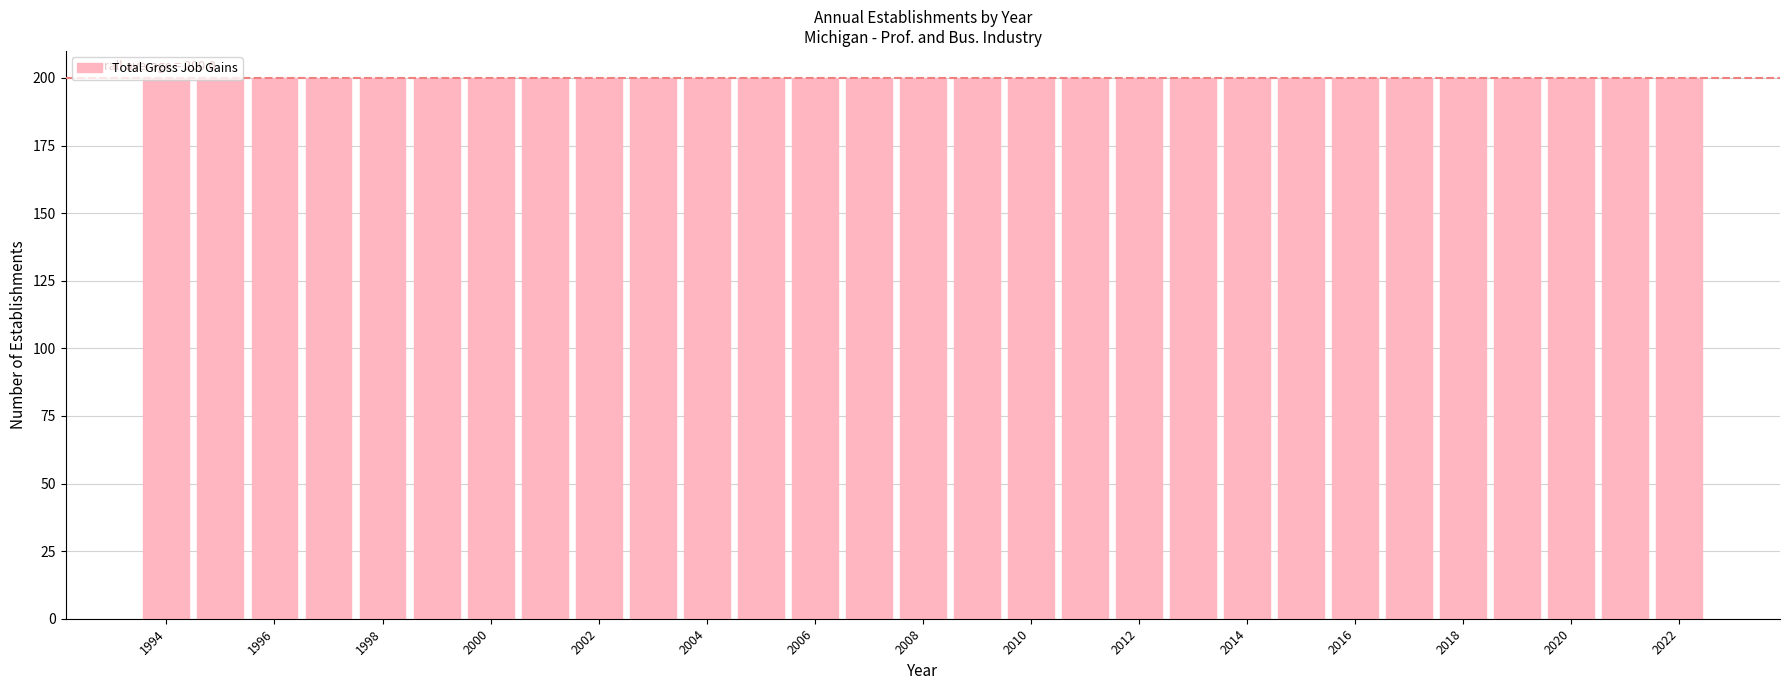

Where is Contracting Establishments nearest to the value 0?

1994